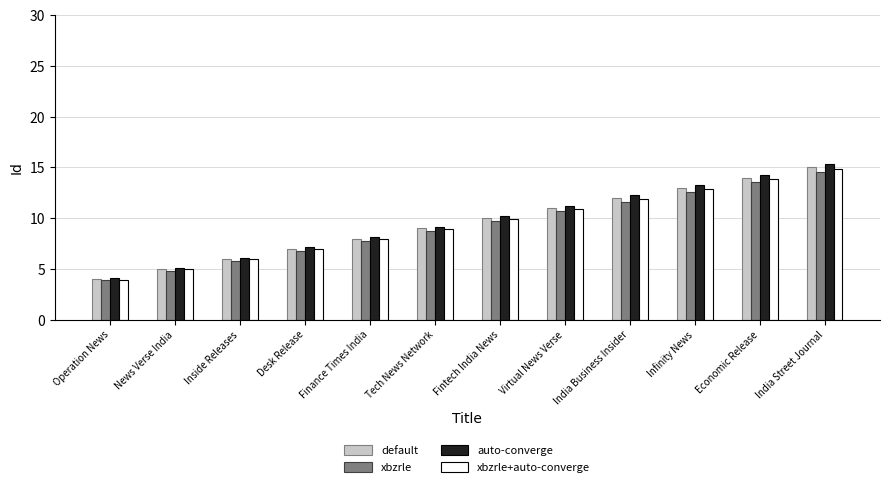

What value does the auto-converge series have at Virtual News Verse?

11.2